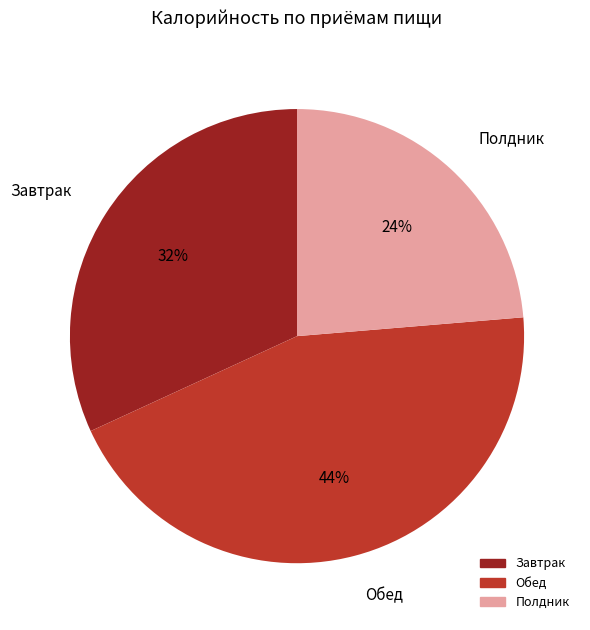

Which category has the smallest portion of the pie?

Полдник